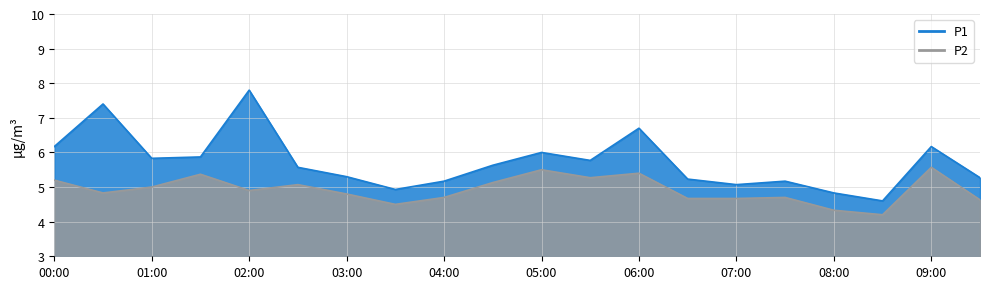

List the series in order of their peak value, highest first.

P1, P2